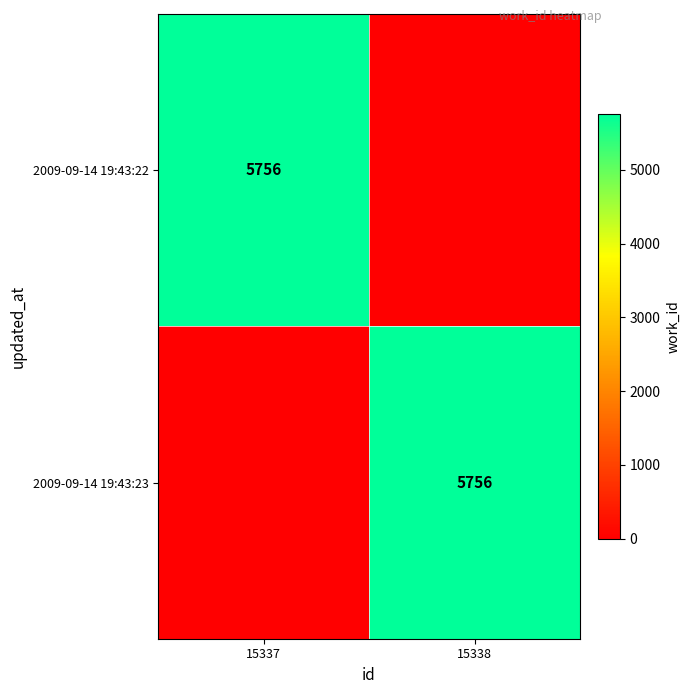

True or false: 2009-09-14 19:43:23 has a value of 5756 at 15338.

True